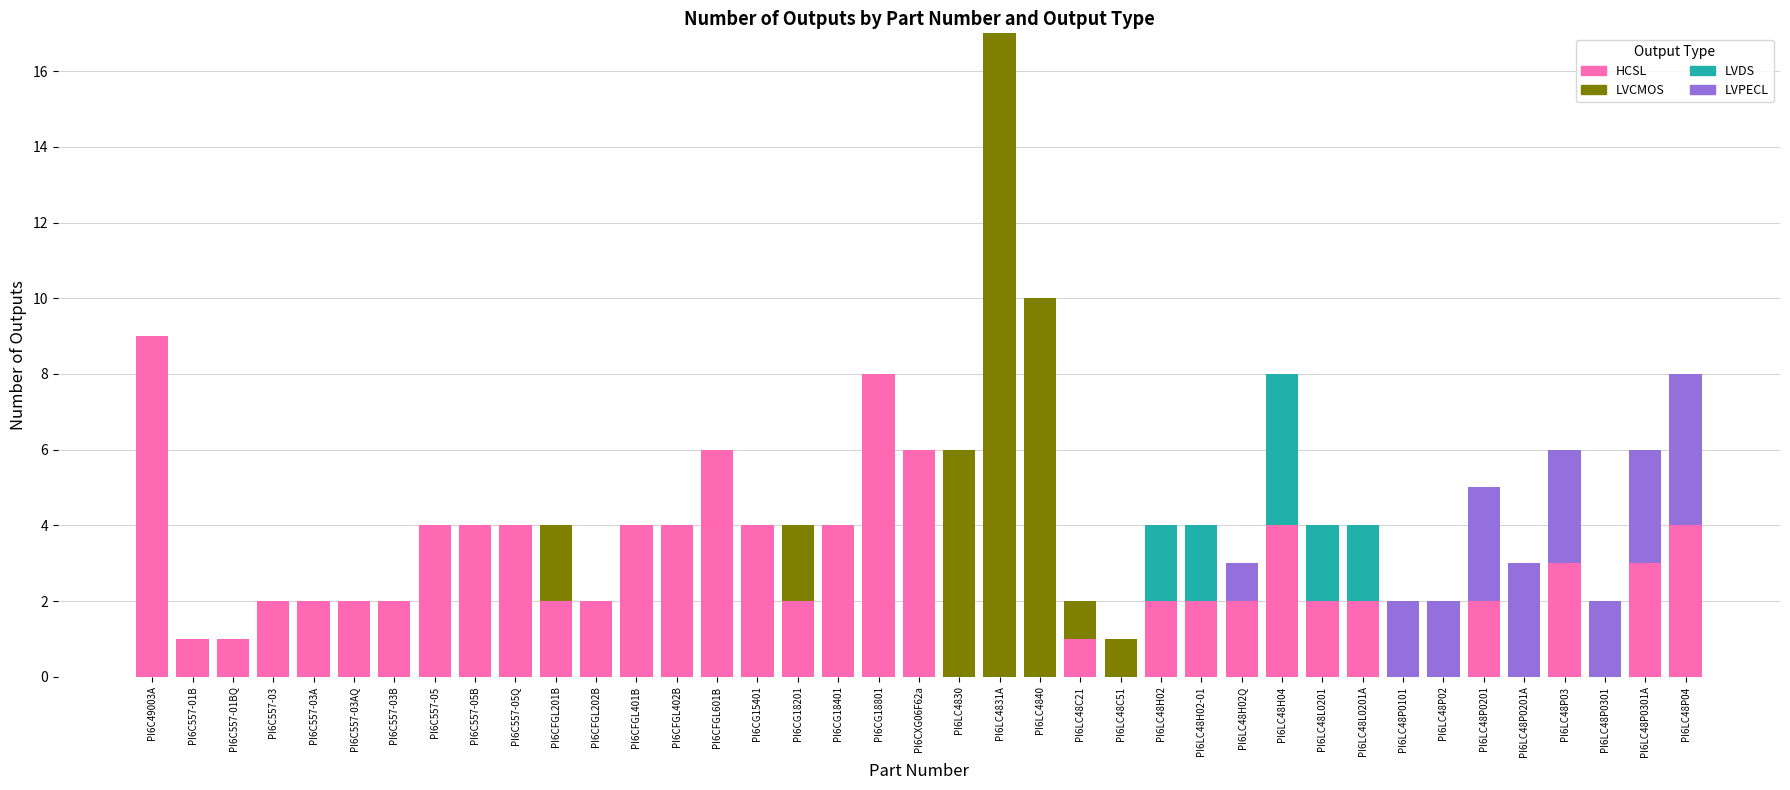

How many data points does each series have?

39